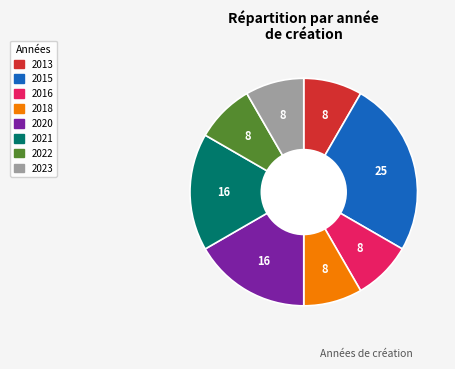

Is there any slice that represents more than half of the pie?

No